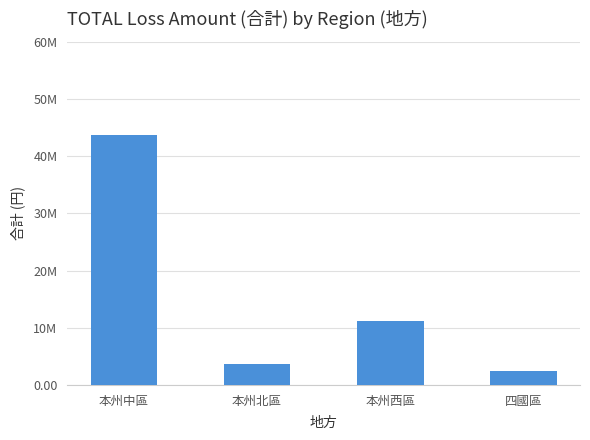

What is the label of the 4th bar from the right?

本州中區